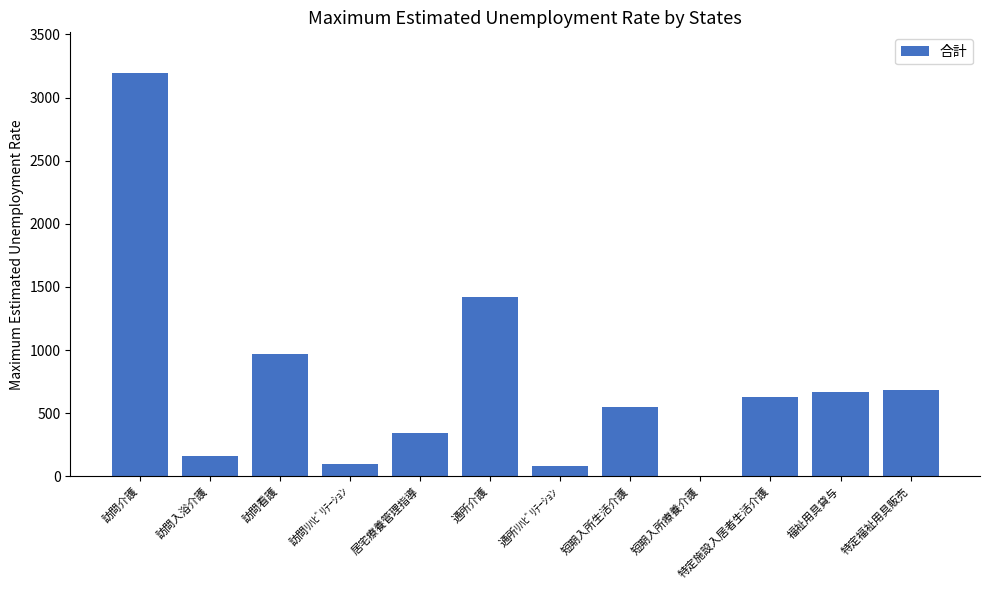

At which category does the chart reach its peak across all series?

訪問介護